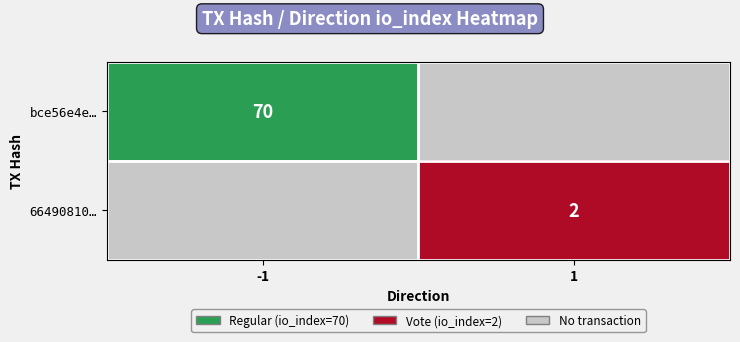

Between 1 and -1, which is larger?

-1